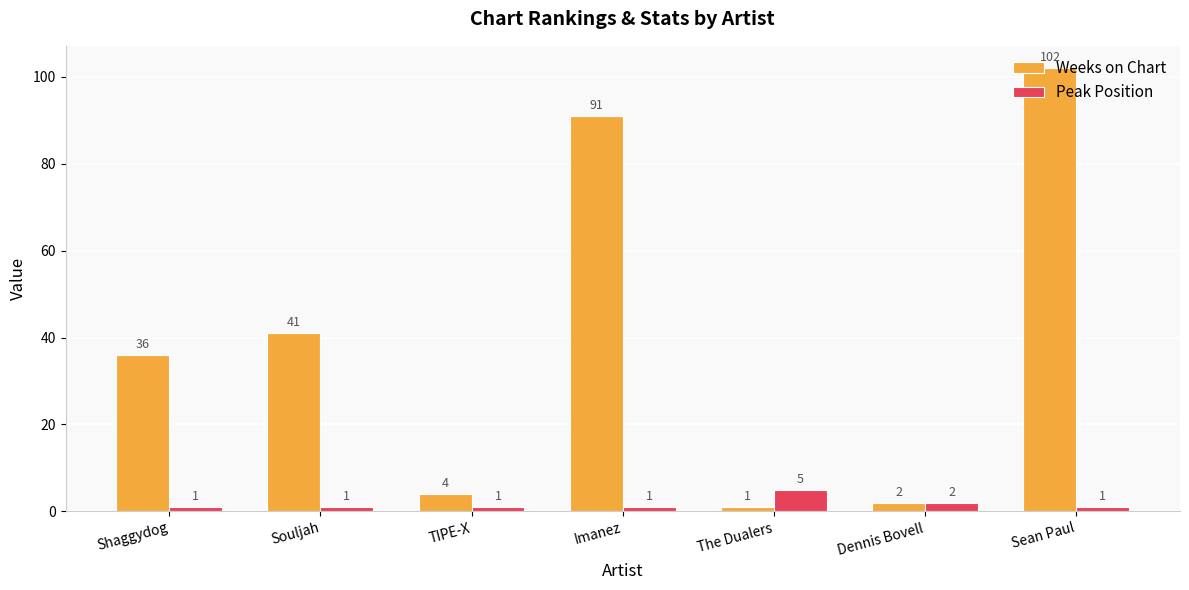

What is the sum of all Weeks on Chart values?

277